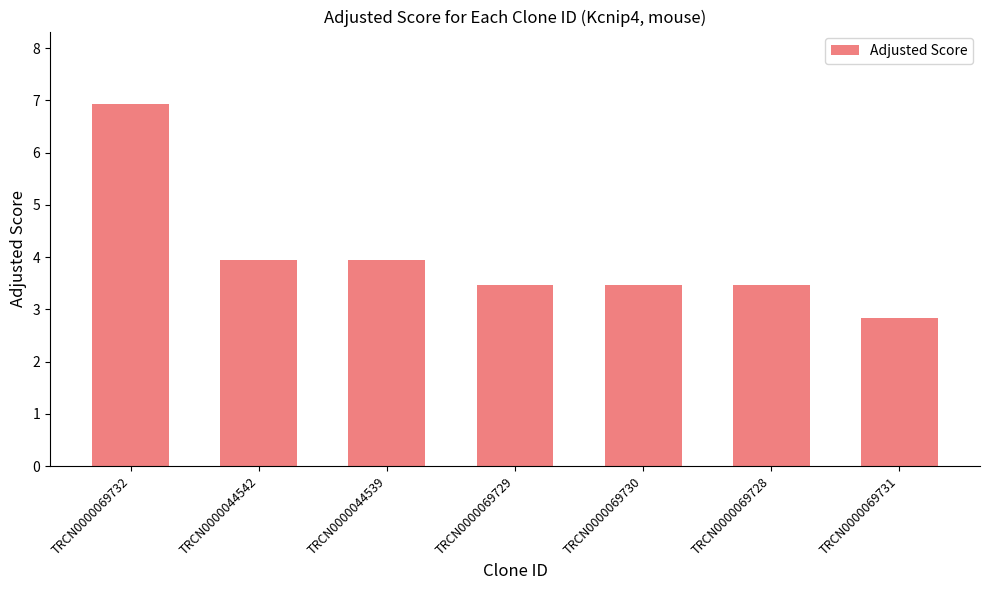

At which label does the data first exceed 3?

TRCN0000069732